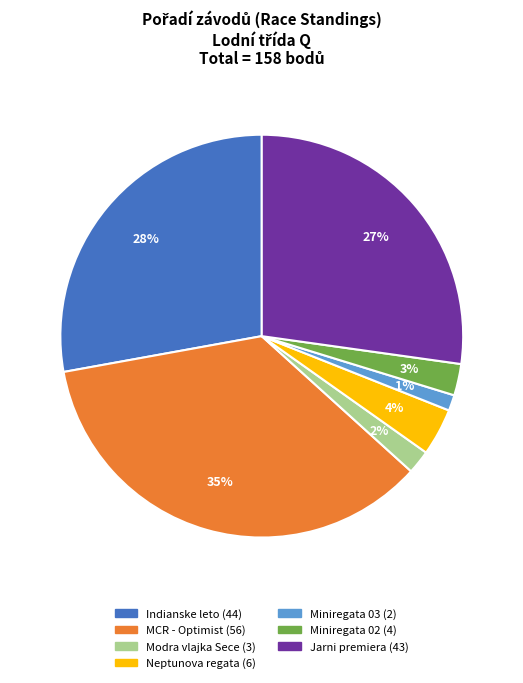

Count the number of slices in the pie.

7